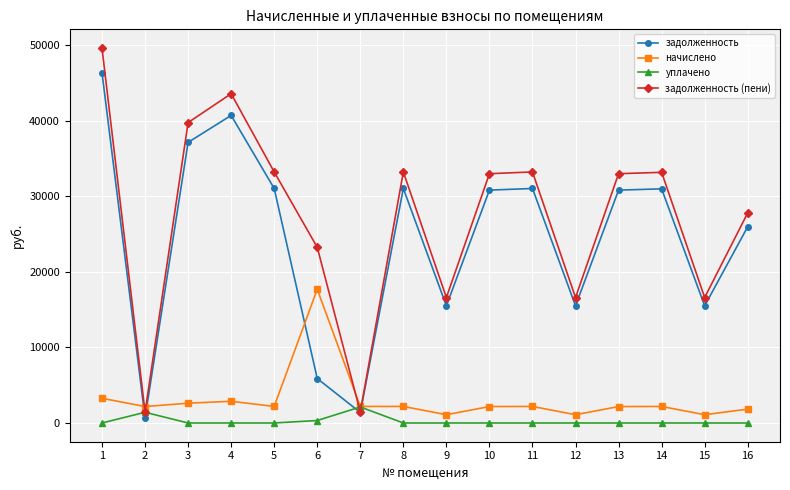

What is the average value of the задолженность (пени) series?

27227.1